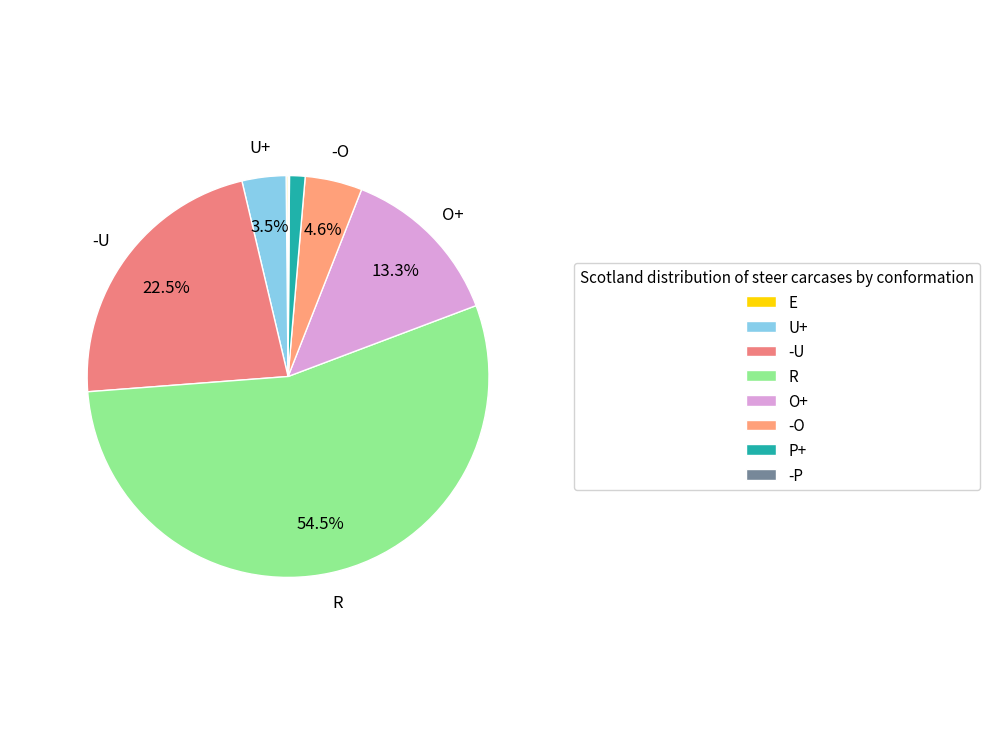

What percentage is the O+ slice, to the nearest percent?

13%